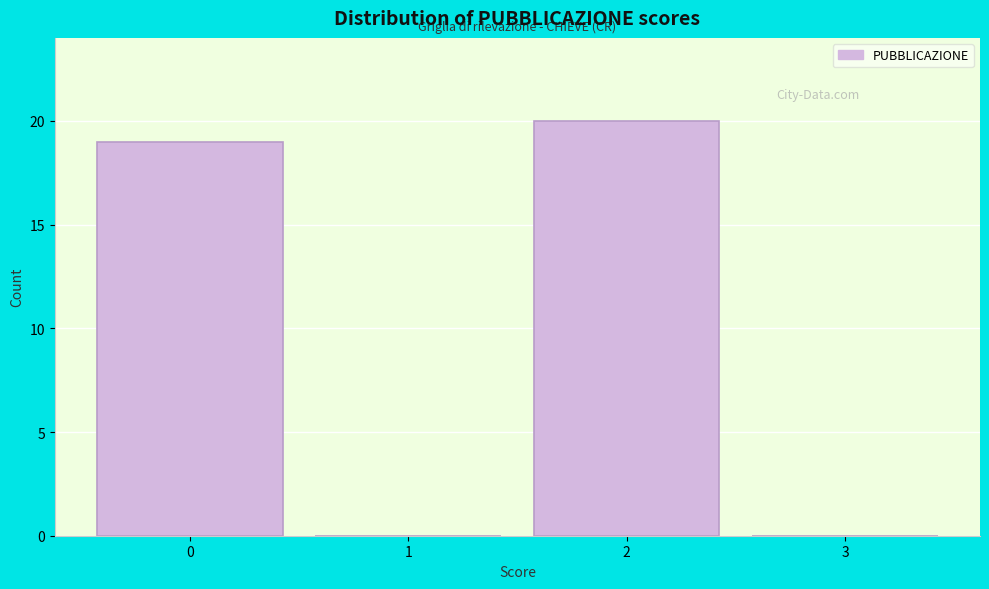

Over which range of the x-axis is the bar tallest?

1.5 to 2.5